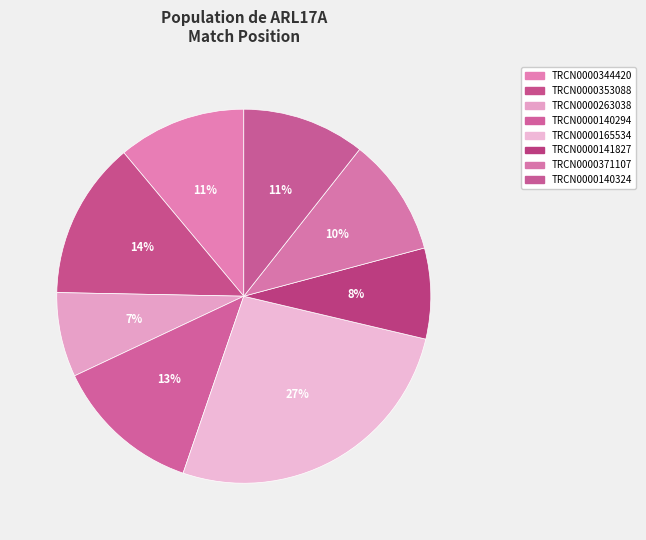

Is it true that TRCN0000165534 is 16% of the pie?

False